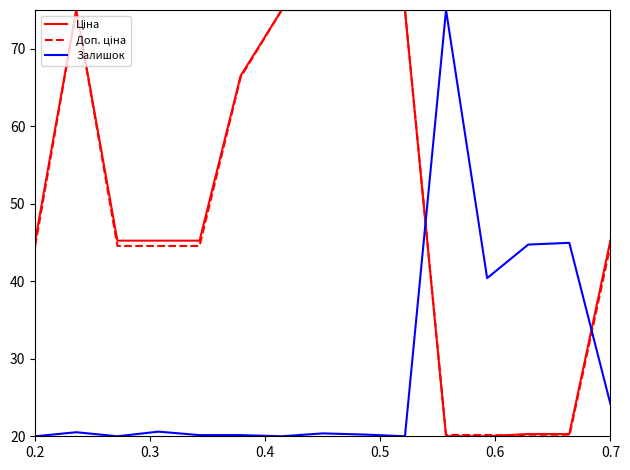

What is the maximum value shown in the chart?

75.0